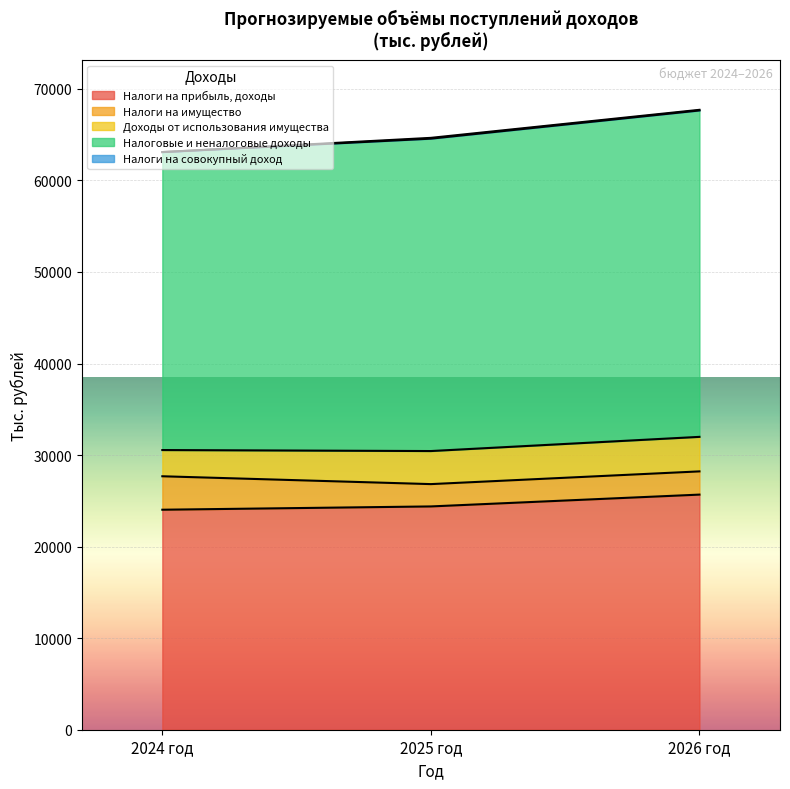

Which series has the largest total across all categories?

Налоговые и неналоговые доходы